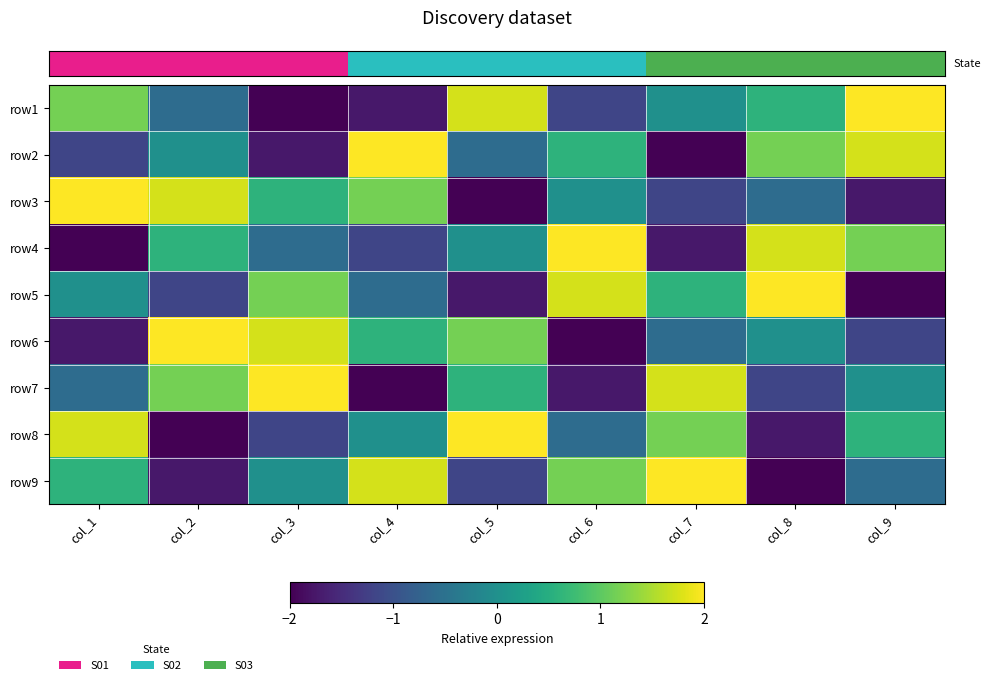

At how many categories does at least one series exceed 0?

9